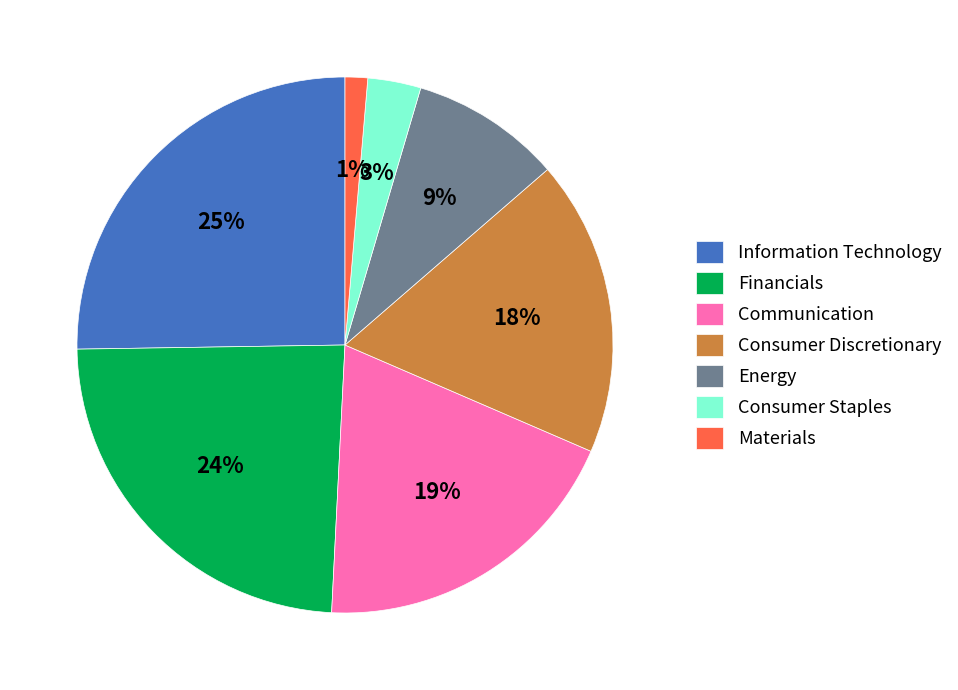

How many segments does this pie chart have?

7